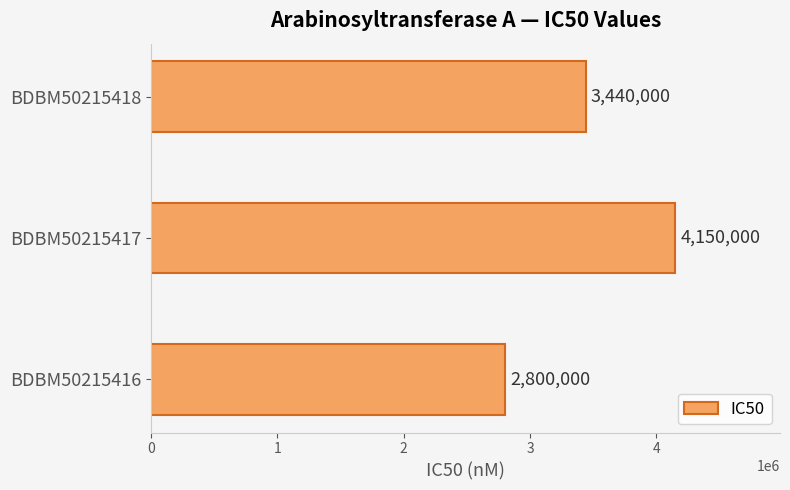

How many bars are there in total?

3